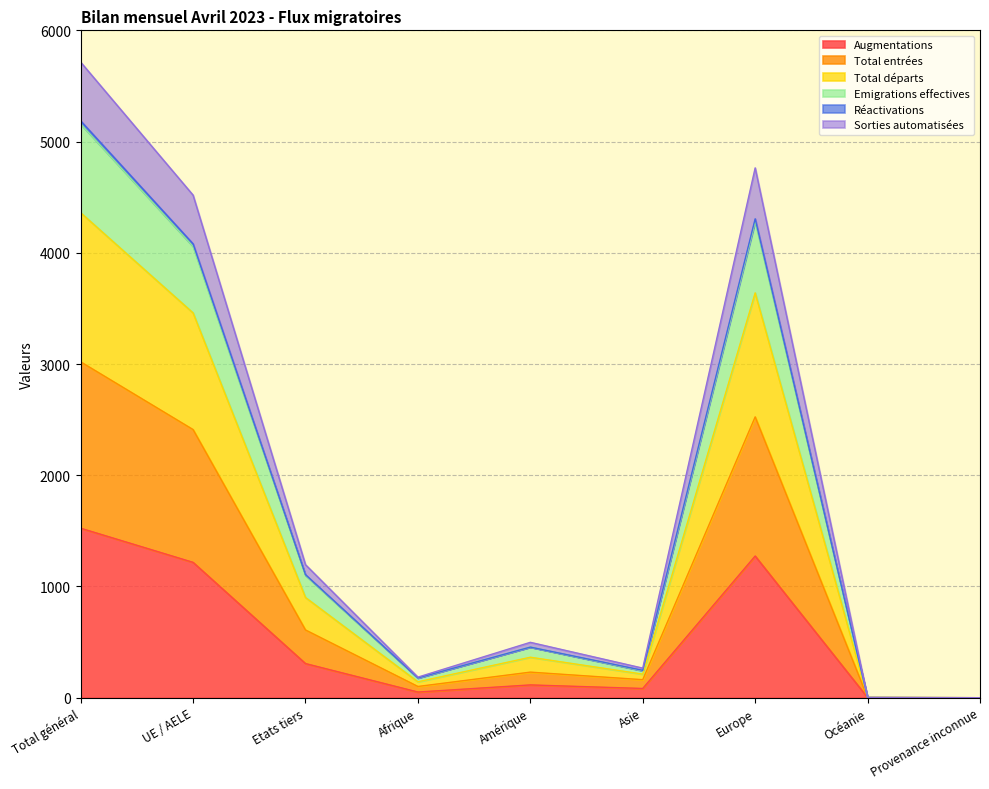

Which category has the lowest value in the Sorties automatisées series?

Provenance inconnue